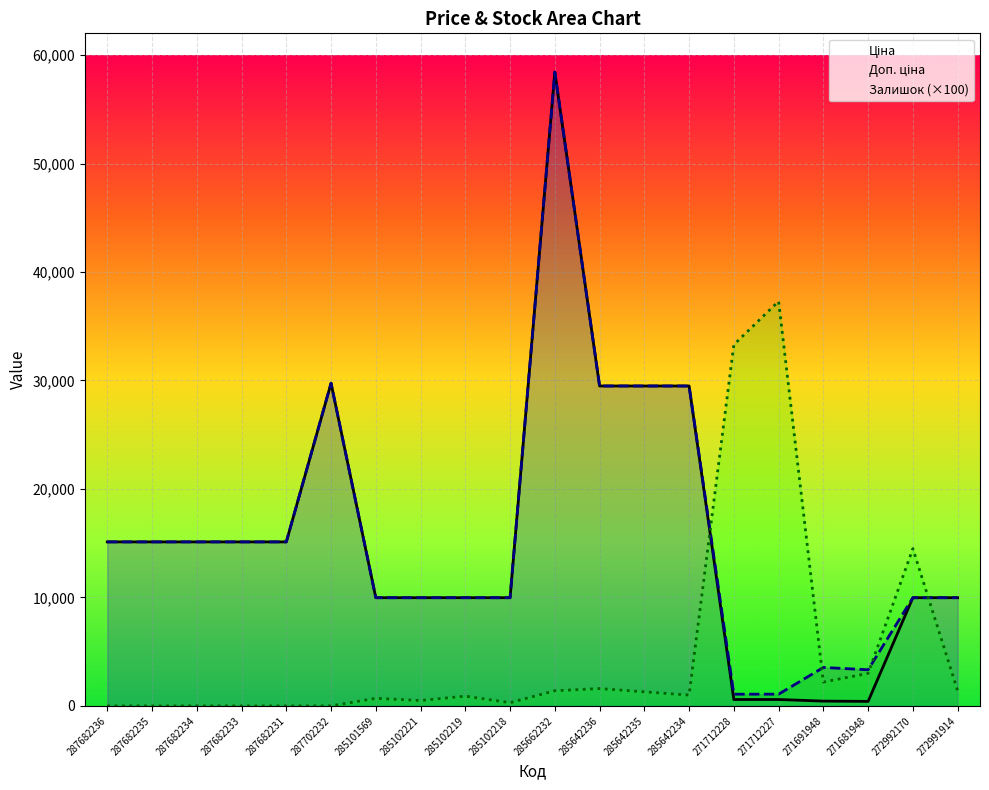

Read the Ціна value at 285642236.

29491.5